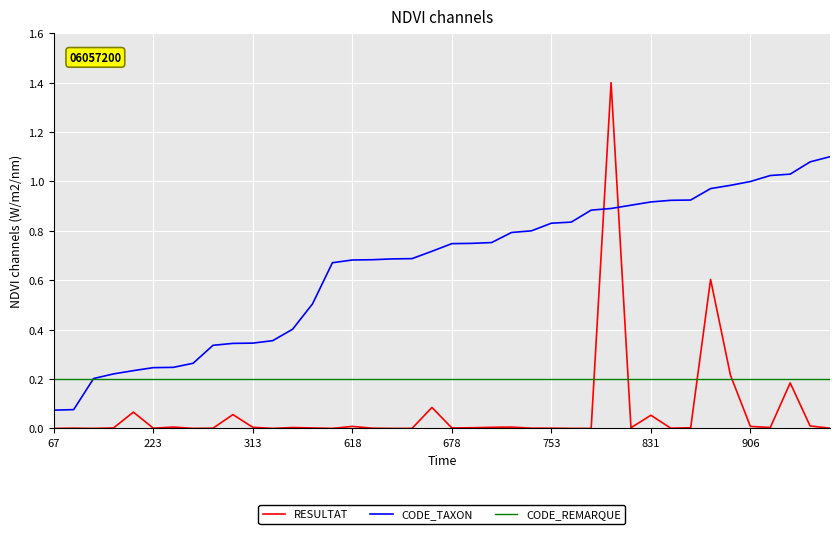

What is the sum of all CODE_REMARQUE values?

8.0